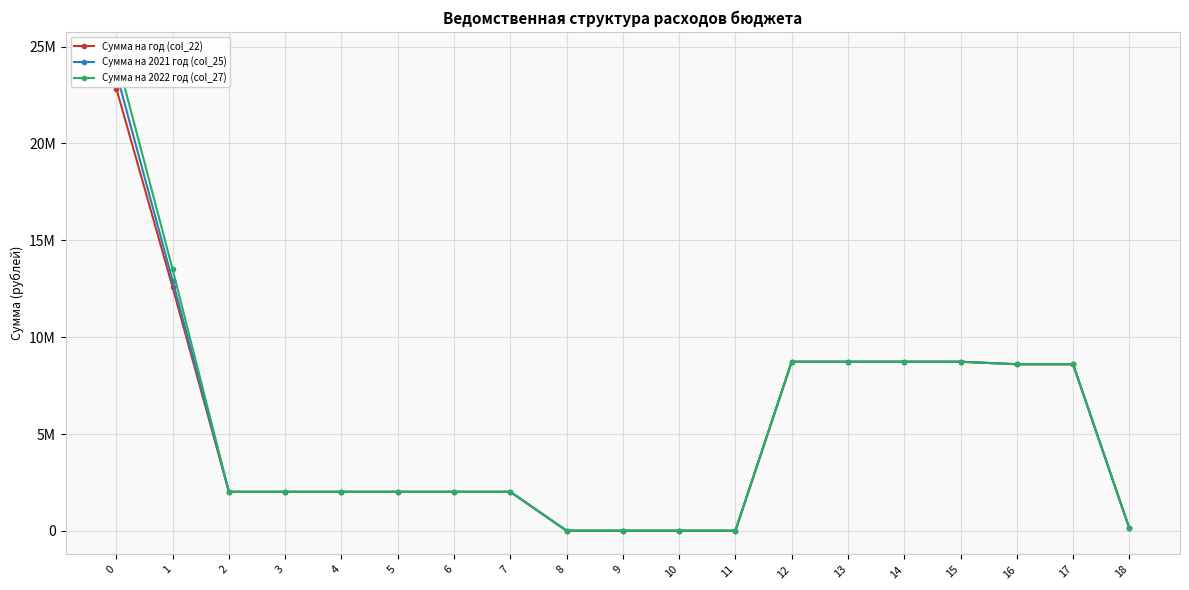

Reading left to right, transcribe all the data shown in this chart.

Сумма на год (col_22): 0=22830225.8	1=12564900.0	2=2018200.0	3=2018200.0	4=2018200.0	5=2018200.0	6=2018200.0	7=2018200.0	8=10000.0	9=10000.0	10=10000.0	11=10000.0	12=8732000.0	13=8732000.0	14=8732000.0	15=8732000.0	16=8602400.0	17=8602400.0	18=129600.0
Сумма на 2021 год (col_25): 0=23636700.0	1=12907000.0	2=2018200.0	3=2018200.0	4=2018200.0	5=2018200.0	6=2018200.0	7=2018200.0	8=10000.0	9=10000.0	10=10000.0	11=10000.0	12=8732600.0	13=8732600.0	14=8732600.0	15=8732600.0	16=8602400.0	17=8602400.0	18=130200.0
Сумма на 2022 год (col_27): 0=24533300.0	1=13496900.0	2=2018200.0	3=2018200.0	4=2018200.0	5=2018200.0	6=2018200.0	7=2018200.0	8=10000.0	9=10000.0	10=10000.0	11=10000.0	12=8732600.0	13=8732600.0	14=8732600.0	15=8732600.0	16=8602400.0	17=8602400.0	18=130200.0